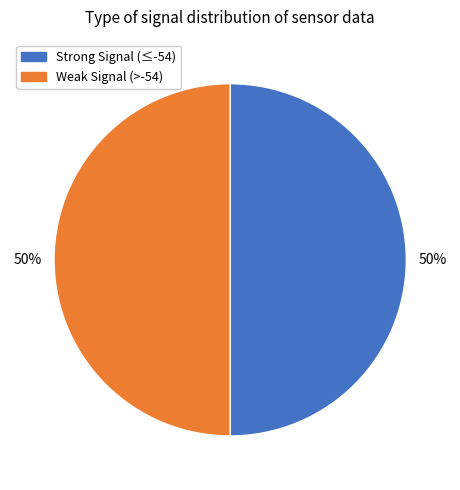

To the nearest percent, what is the average slice percentage?

50%